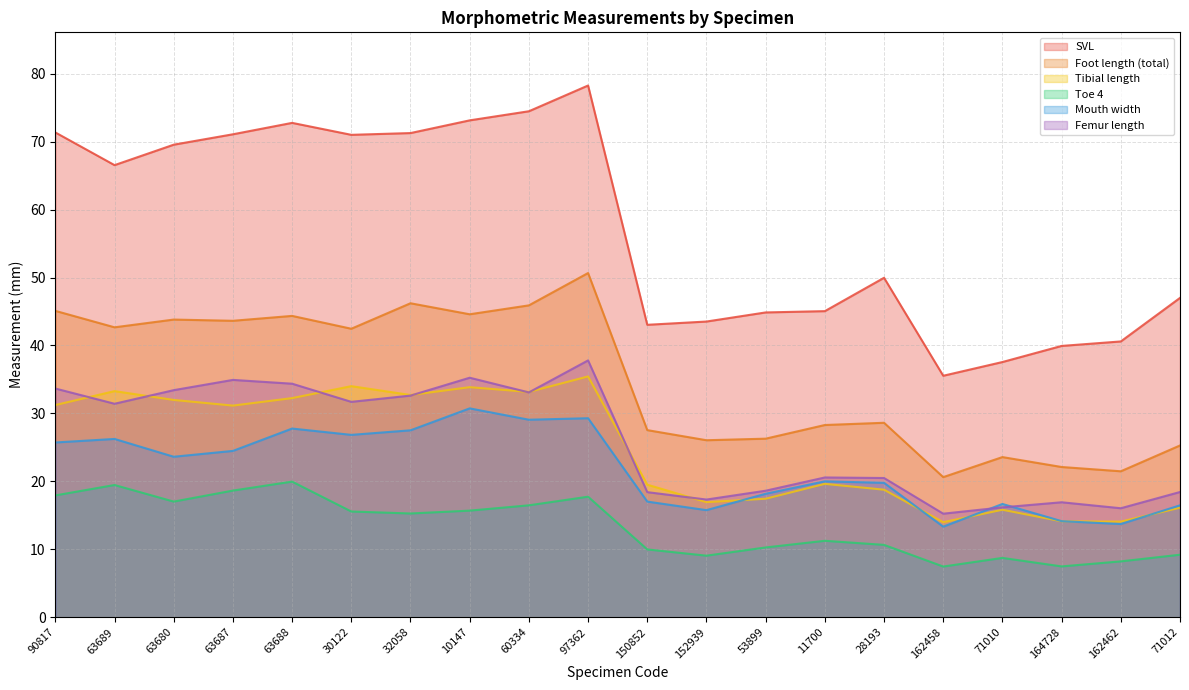

How many data points does each series have?

20